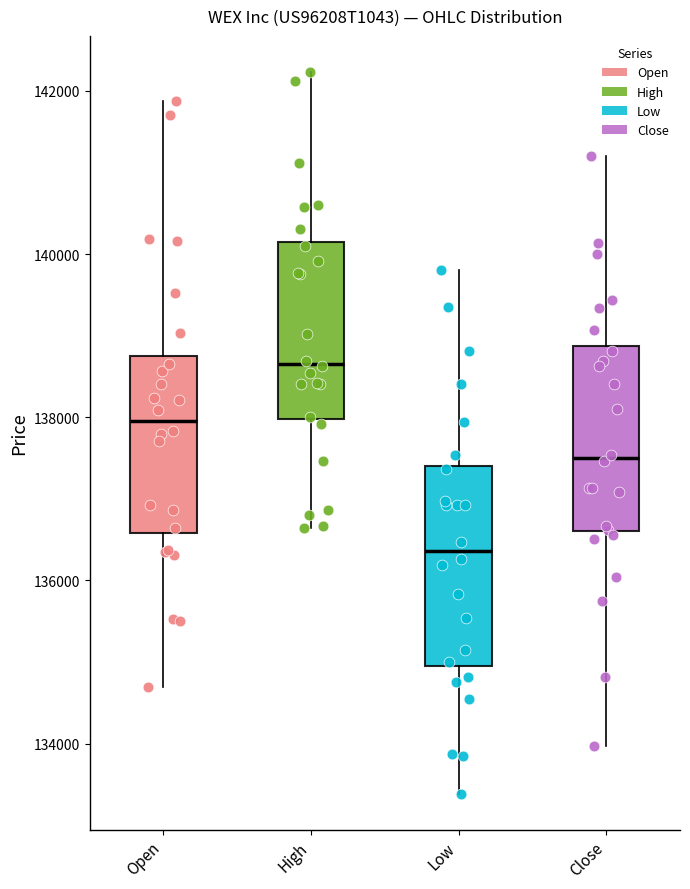

Where does the upper whisker of the box for Close end on the y-axis? The values are not printed on the chart, so give them approximately, as read against the axis.

141200